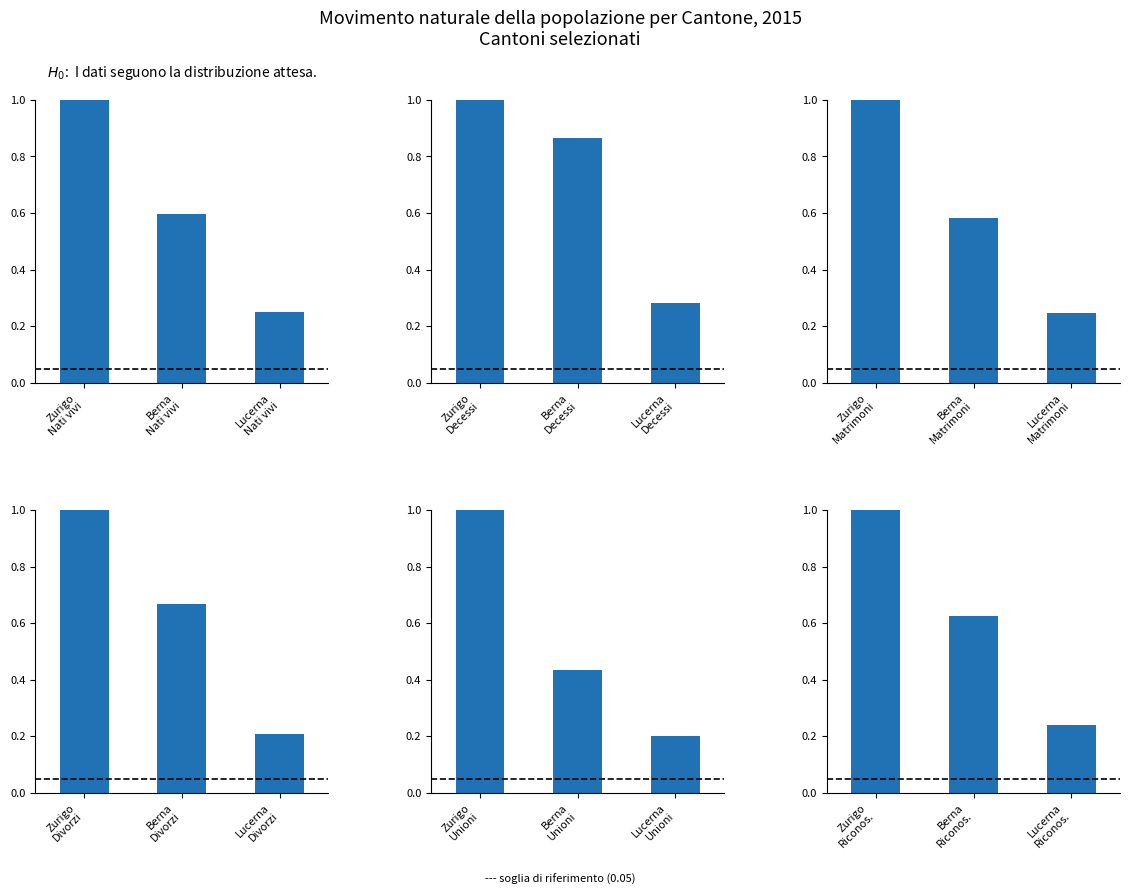

Is the value of Riconoscimenti at Berna
Nati vivi greater than the value of Decessi at Zurigo
Nati vivi?

No